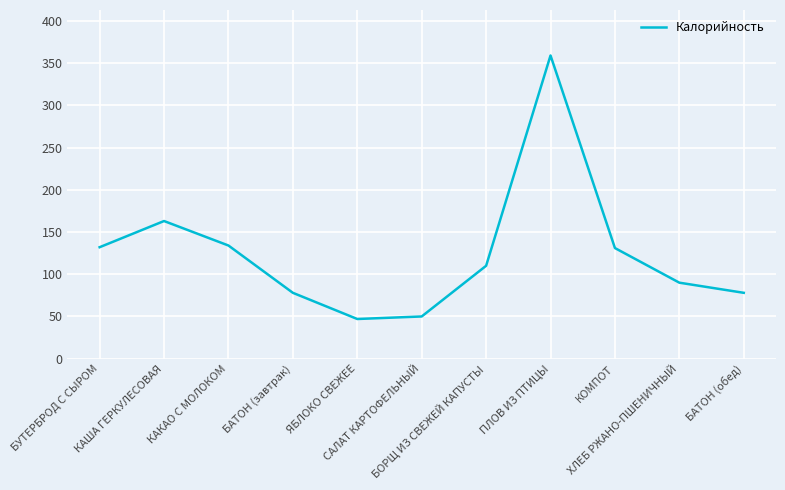

At which label is the value closest to 203?

КАША ГЕРКУЛЕСОВАЯ